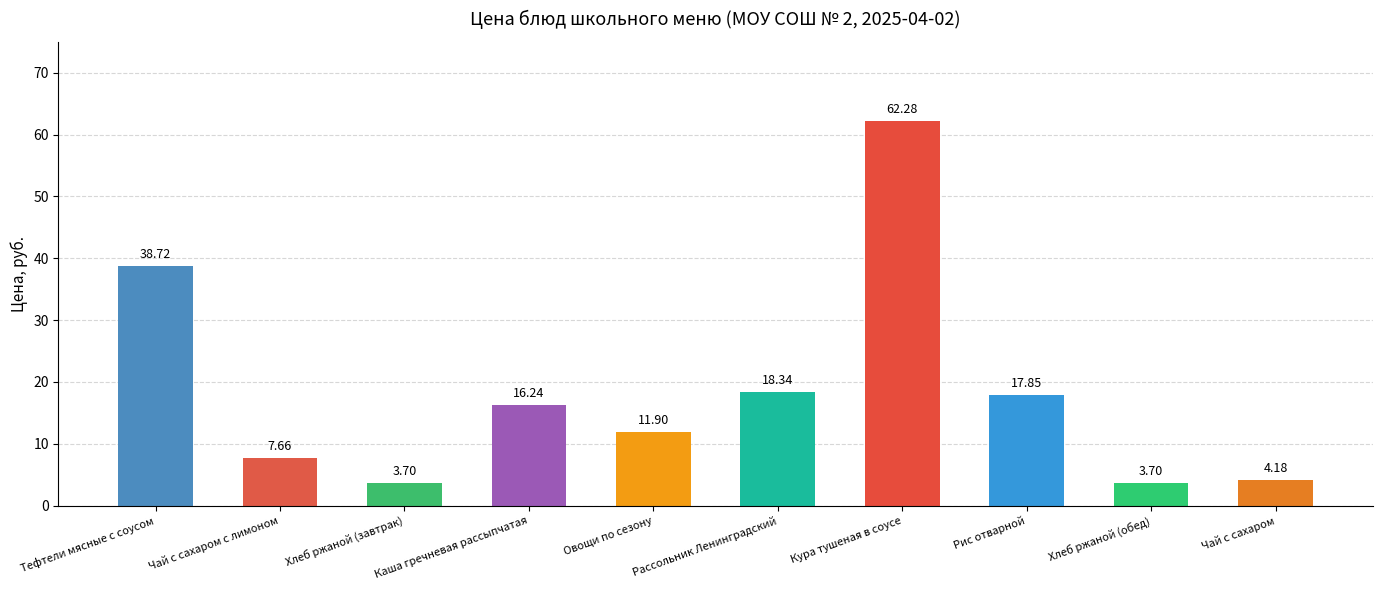

What is the difference between the maximum and second lowest values?

58.6